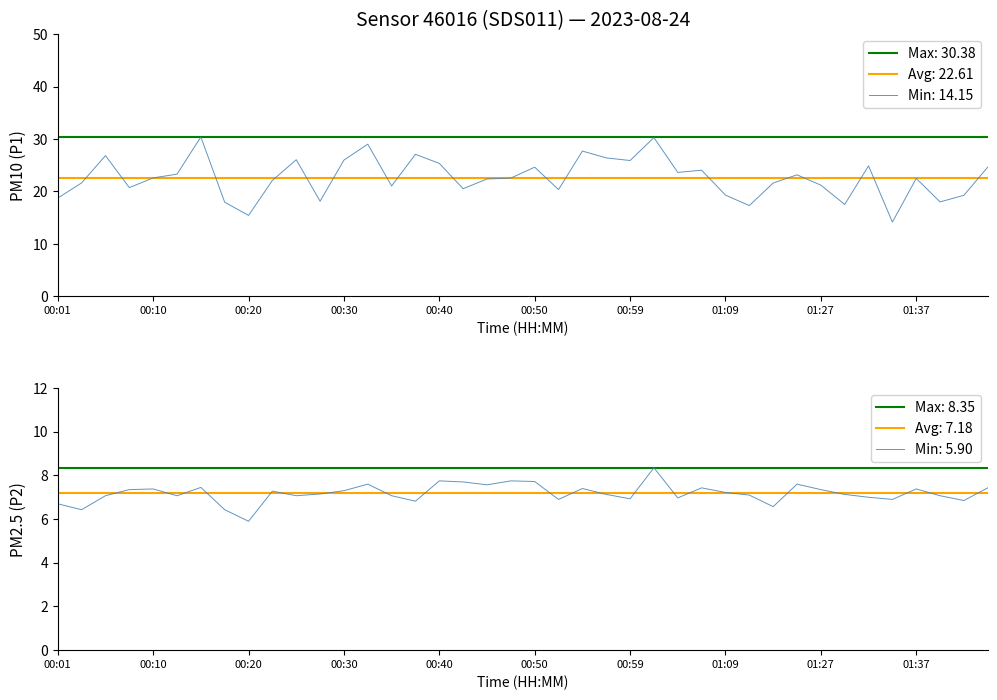

Which series has the largest total across all categories?

P1